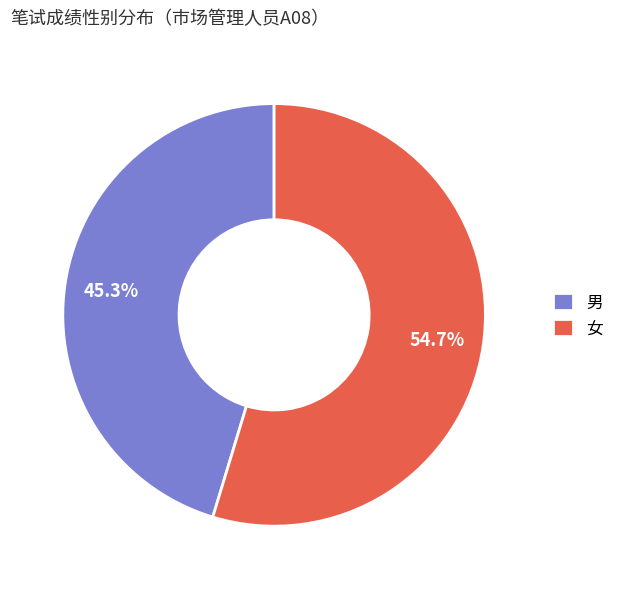

To the nearest percent, what portion does 男 represent?

45%